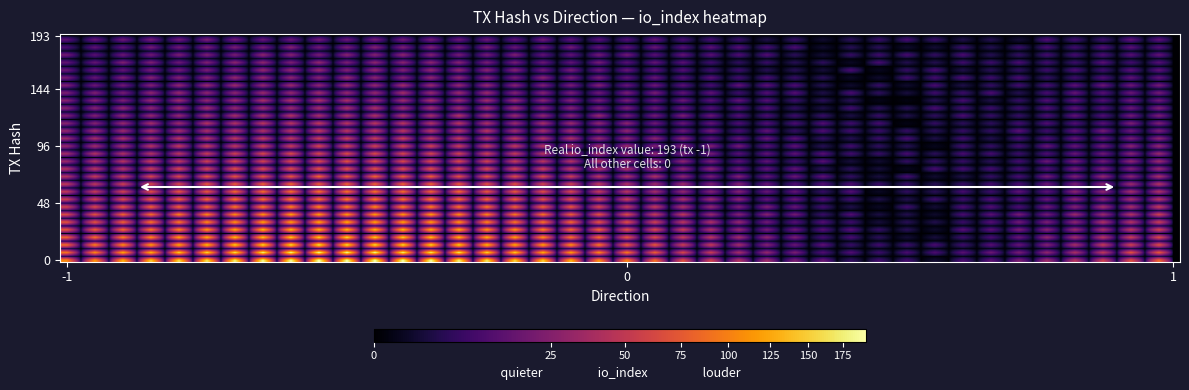

Which label corresponds to the largest value in the chart?

-1